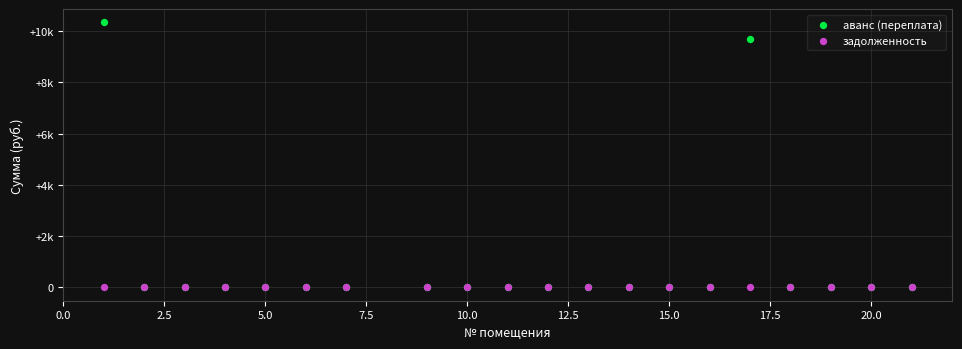

What are all the series names shown in the legend?

аванс (переплата), задолженность